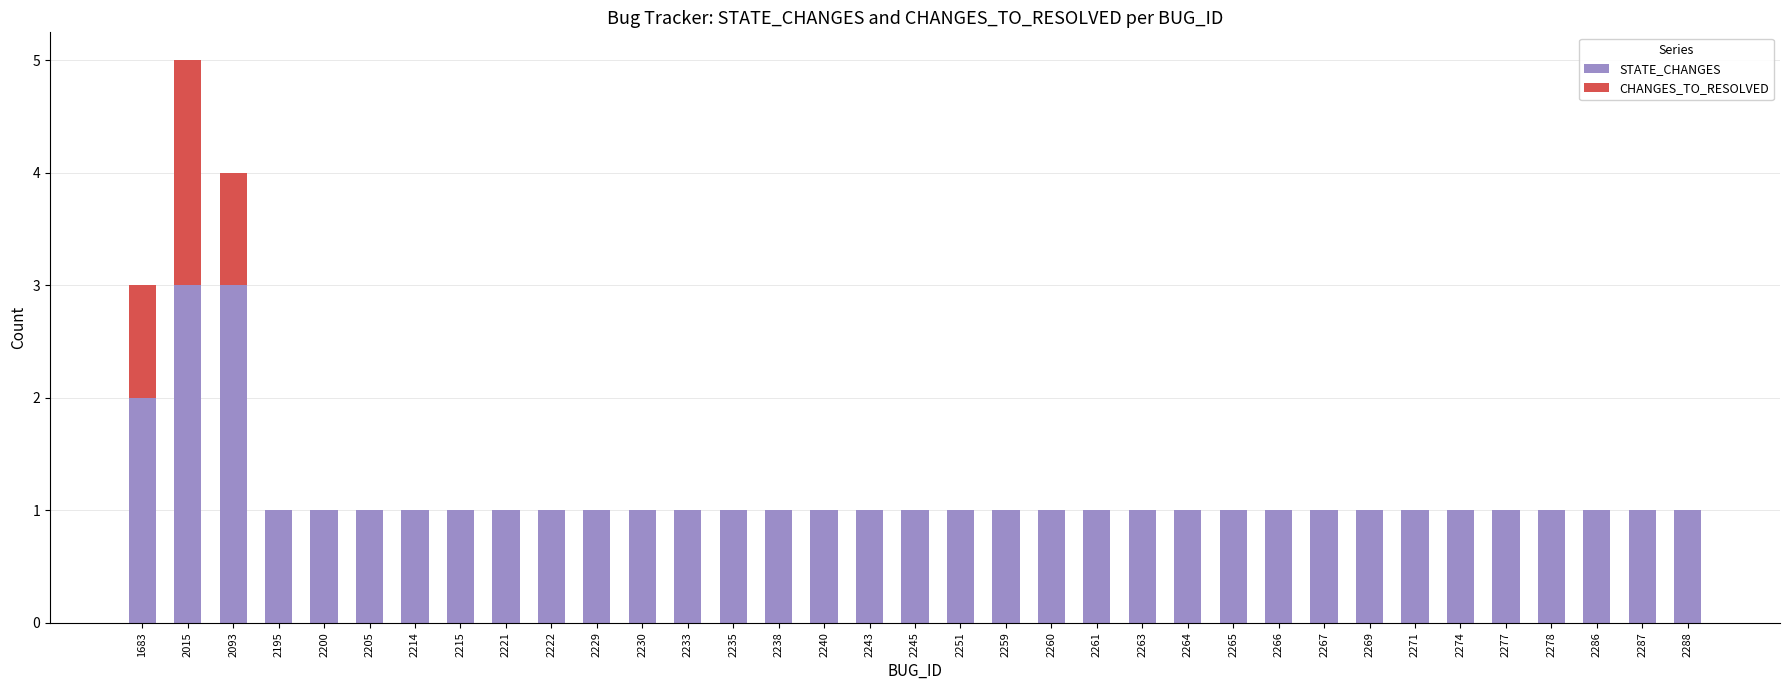

True or false: STATE_CHANGES has a value of 3 at 2093.

True